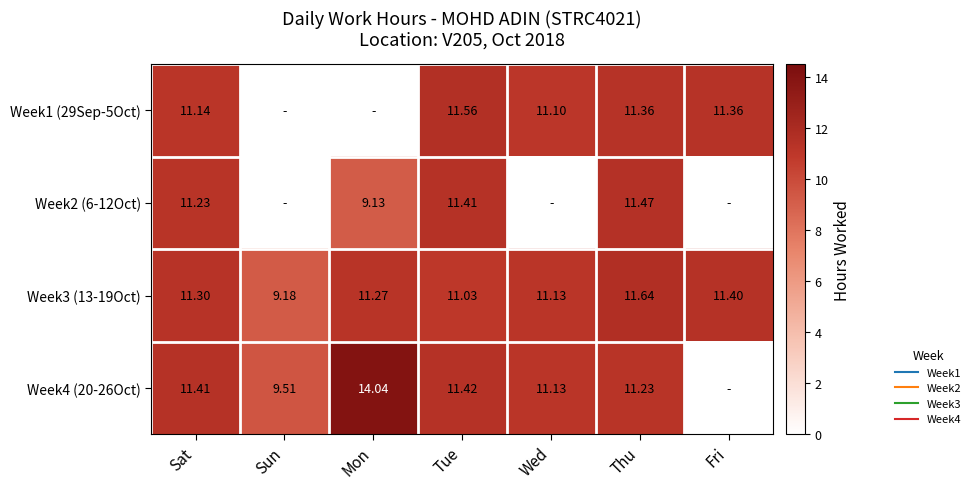

Is it true that Week3 (13-19Oct) equals 9.2 at Sun?

True